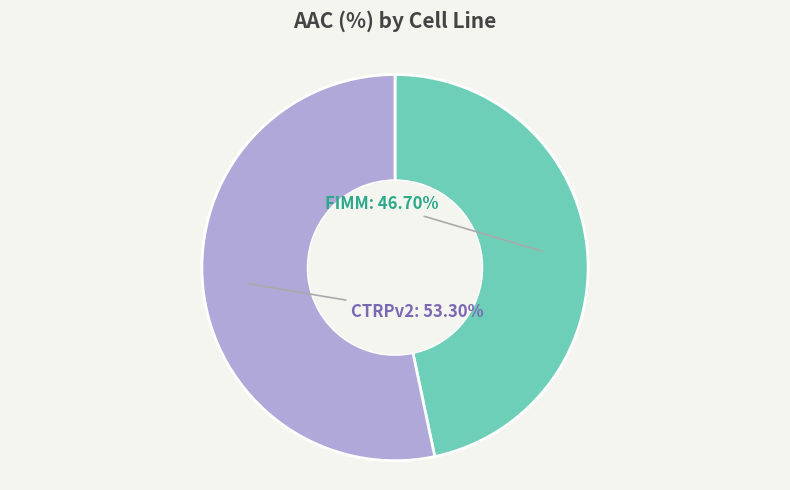

What is the total percentage of FIMM and CTRPv2?

100.0%